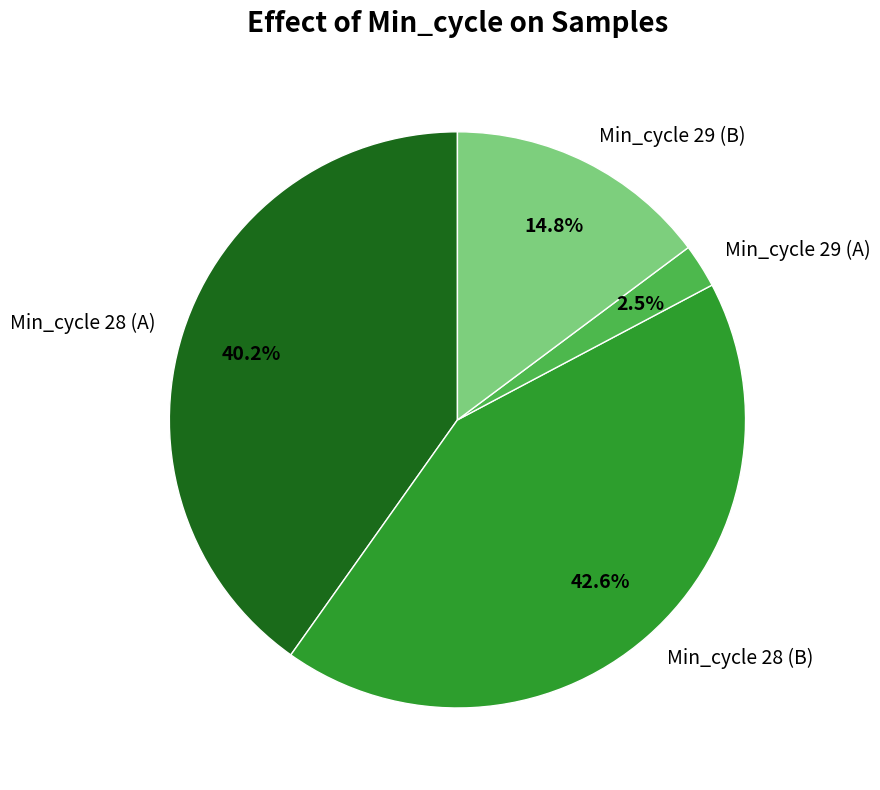

Which category has the smallest portion of the pie?

Min_cycle 29 (A)